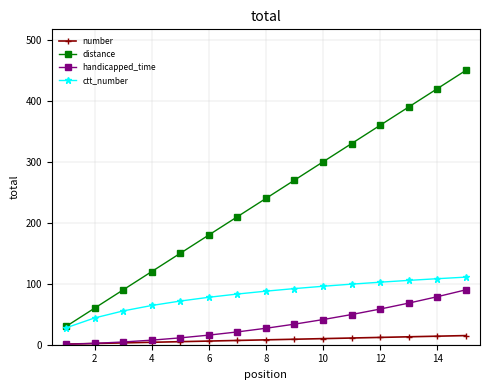

Which series has the largest total across all categories?

distance